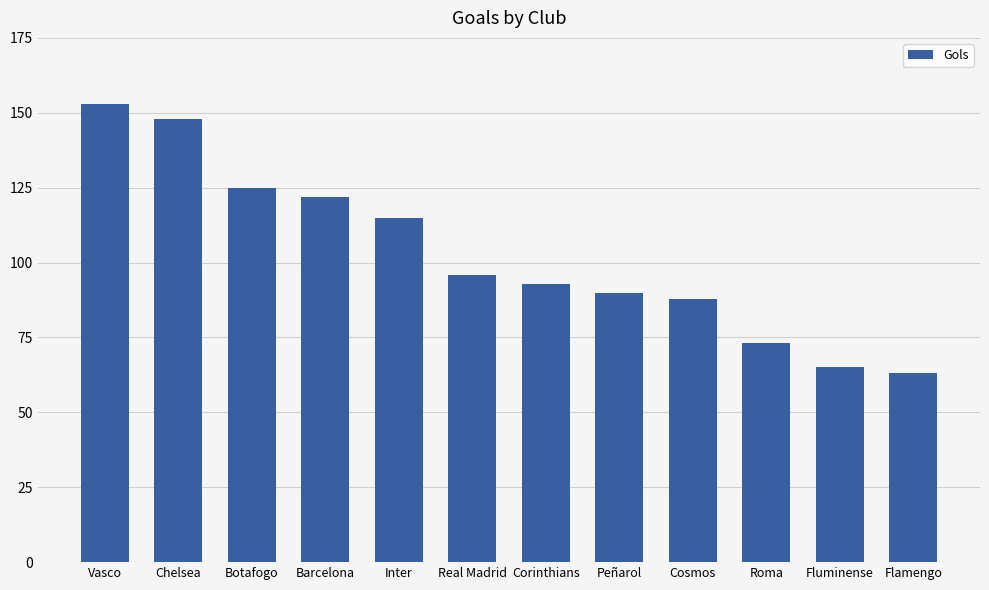

How many bars are there in total?

12